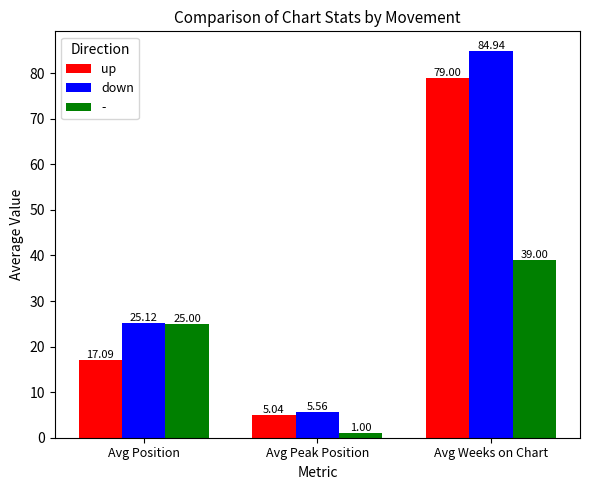

How many data points in up are less than 17?

1